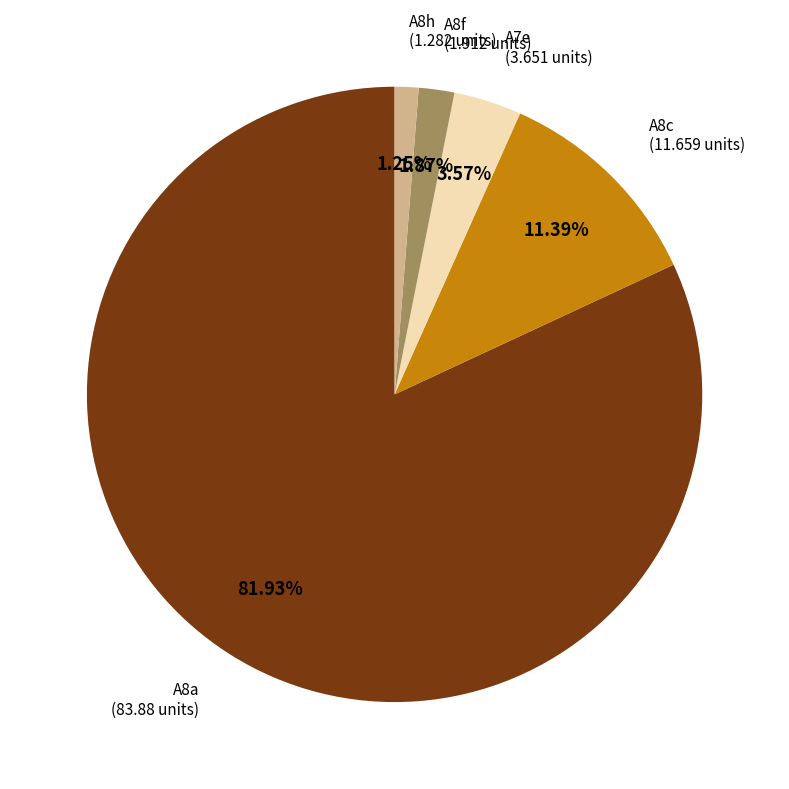

Rank the categories by value from highest to lowest.

A8a, A8c, A7e, A8f, A8h